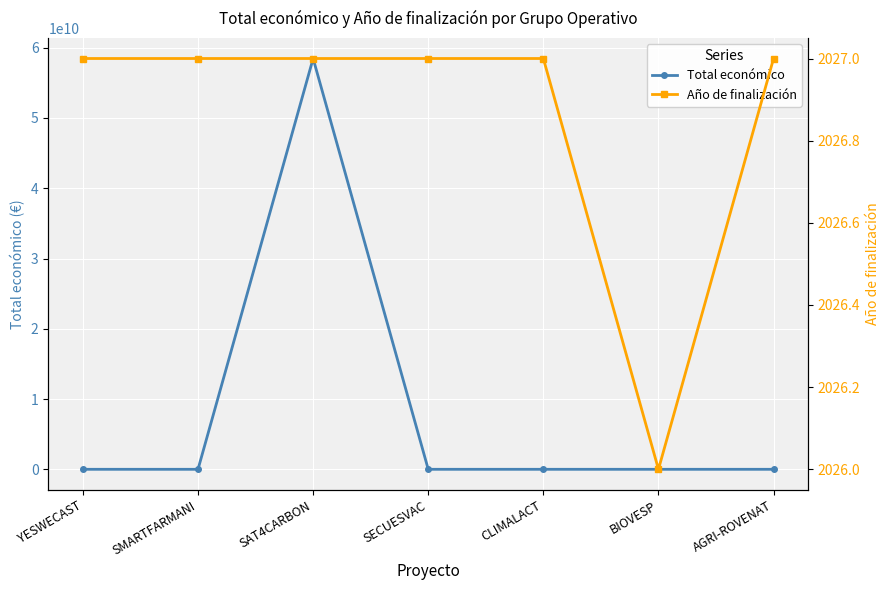

Rank the series by their maximum value, from lowest to highest.

Año de finalización, Total económico